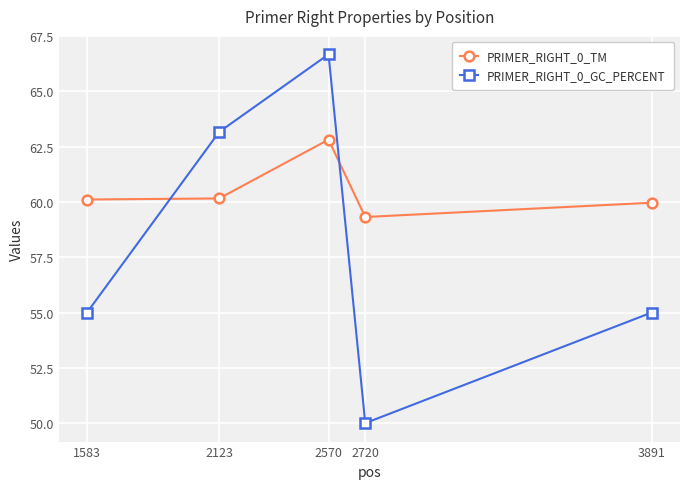

What is the average value of the PRIMER_RIGHT_0_GC_PERCENT series?

58.0